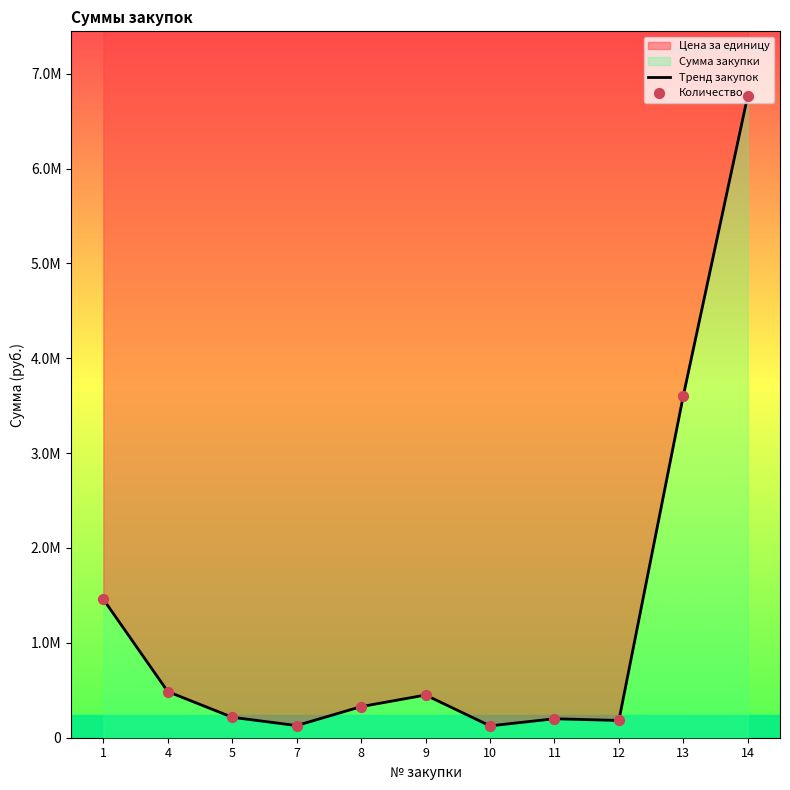

At how many categories does at least one series exceed 4082580?

1